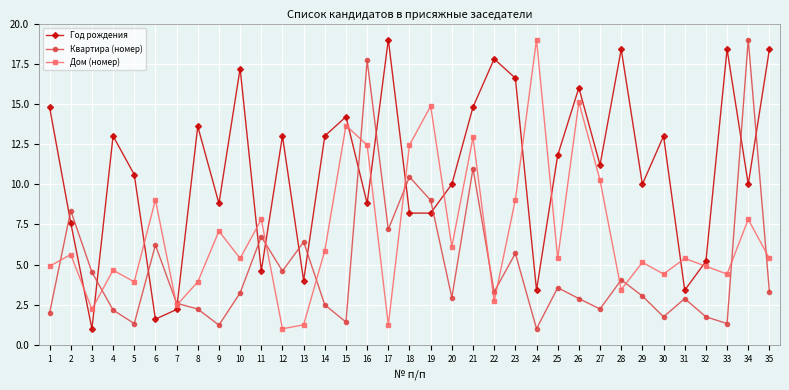

True or false: Год рождения has more than 1 interior local peaks.

True